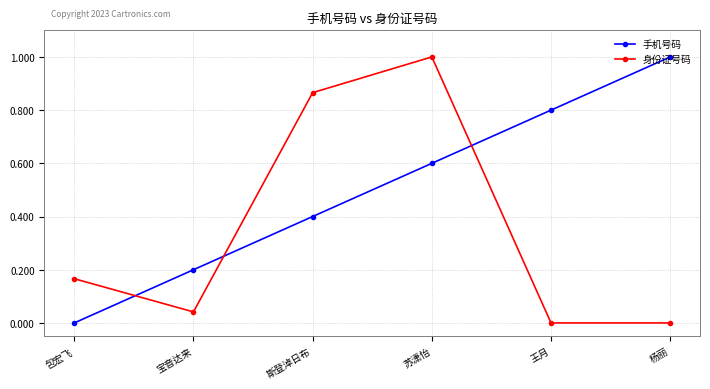

Rank the series at 王月 from highest to lowest value.

手机号码, 身份证号码